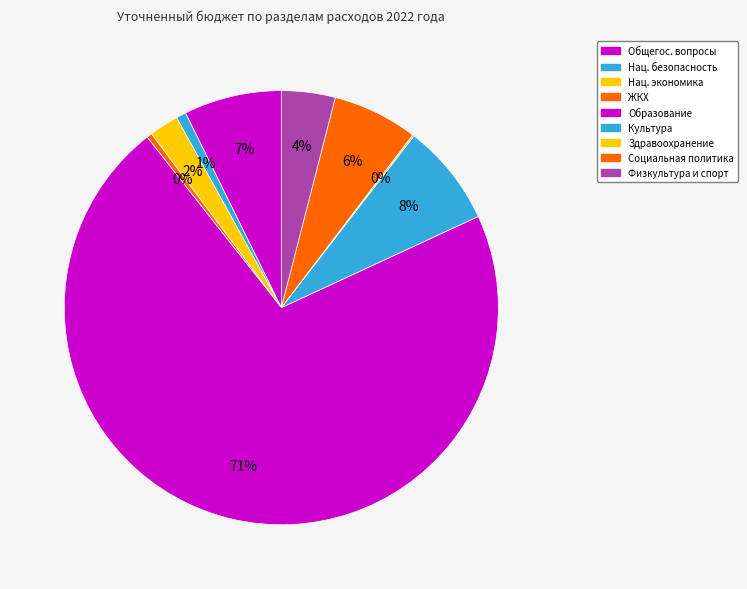

Does Образование represent more than half of the total?

Yes